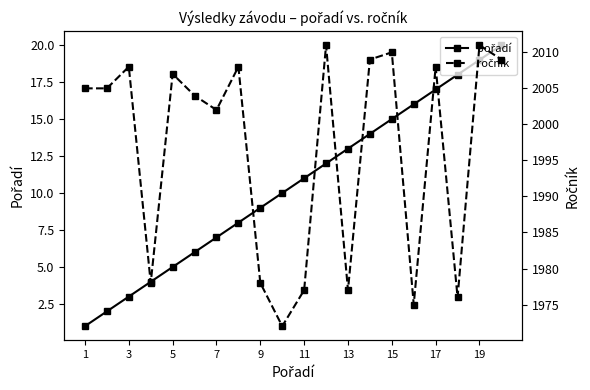

Which series changed the most between 17 and 12?

pořadí